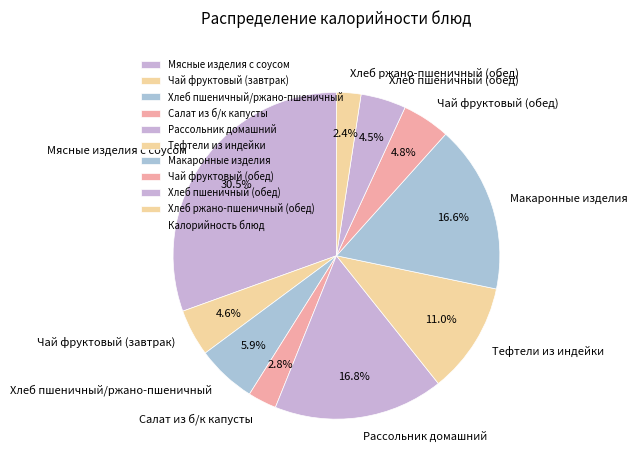

How much of the chart is everything except Чай фруктовый (обед)?

95.2%